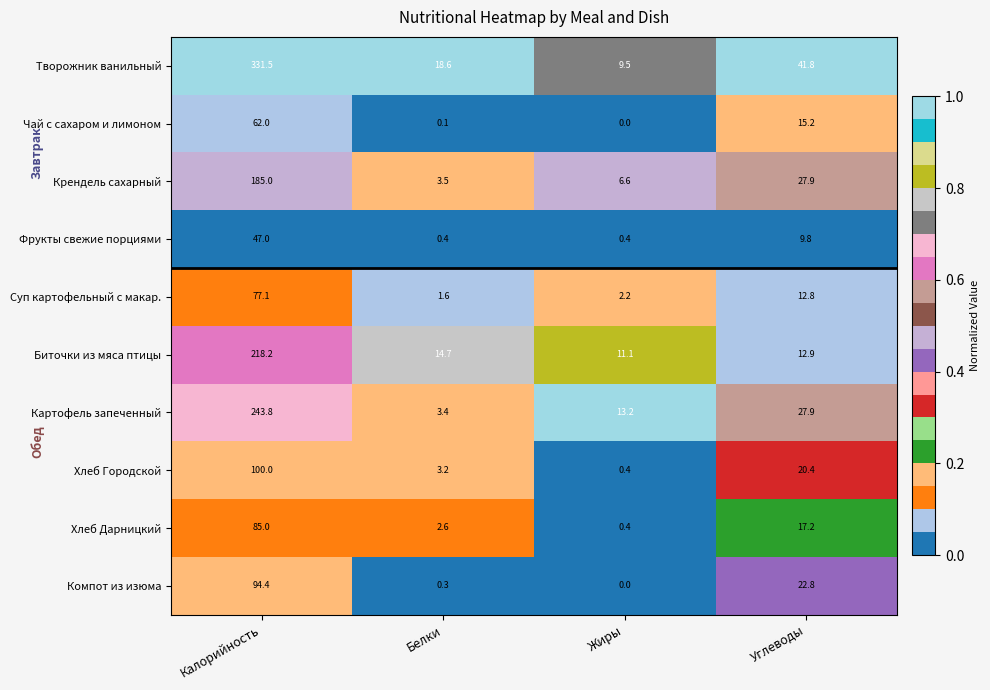

How many distinct data groups are displayed?

10